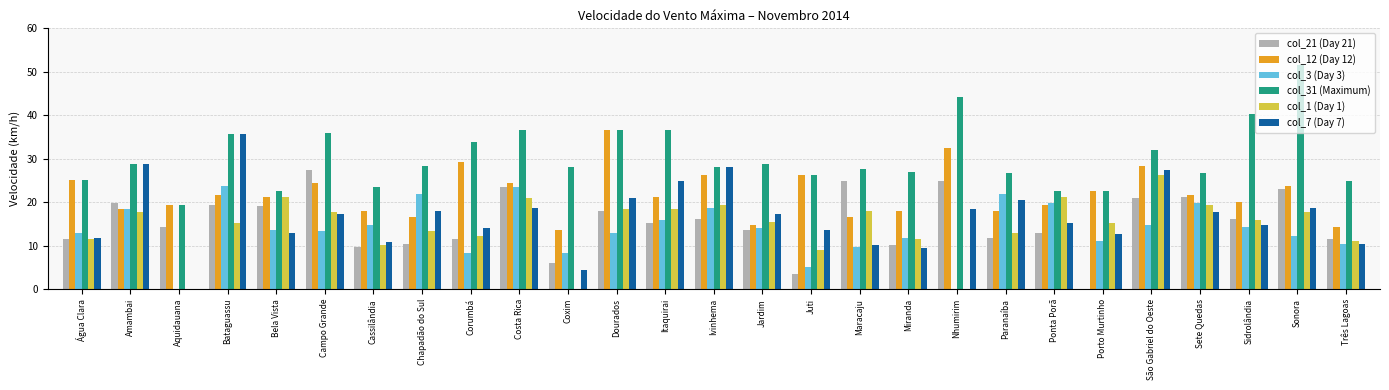

What are all the series names shown in the legend?

col_21 (Day 21), col_12 (Day 12), col_3 (Day 3), col_31 (Maximum), col_1 (Day 1), col_7 (Day 7)